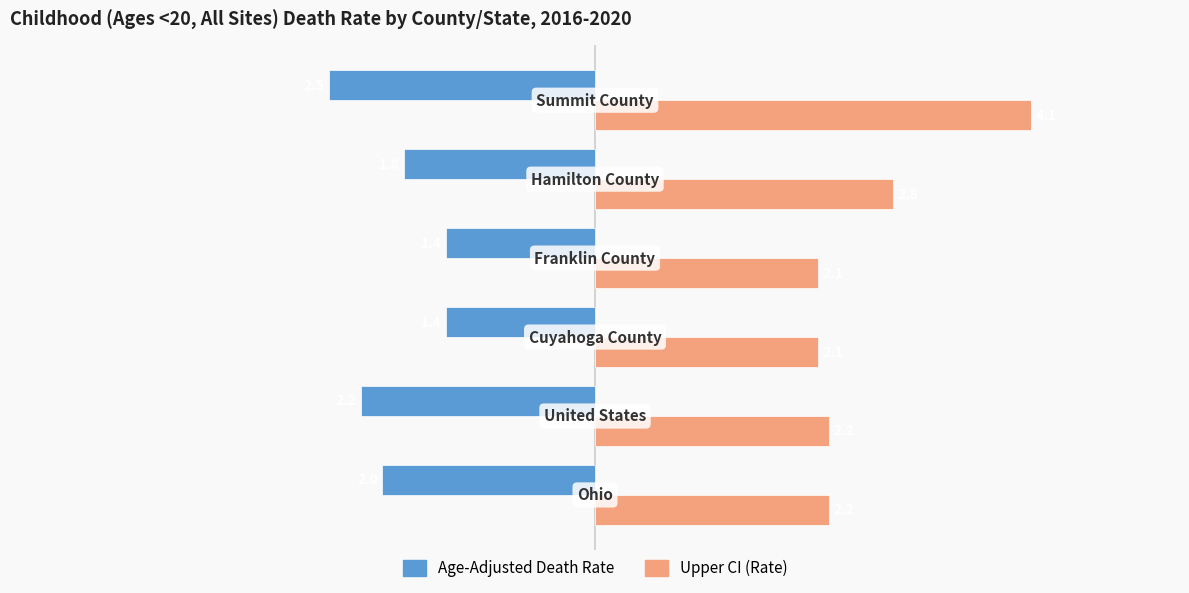

Count the Age-Adjusted Death Rate values in the range -2 to -1.

4